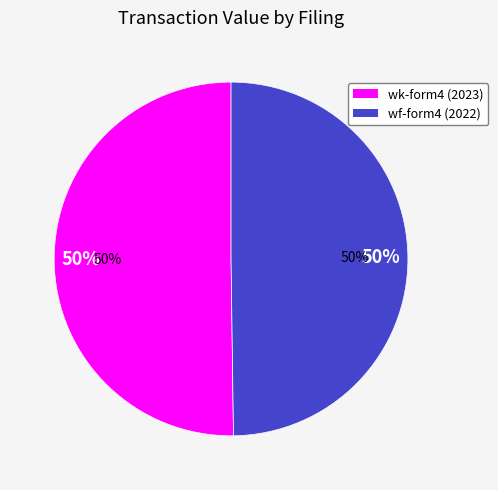

How many slices are in this pie chart?

2